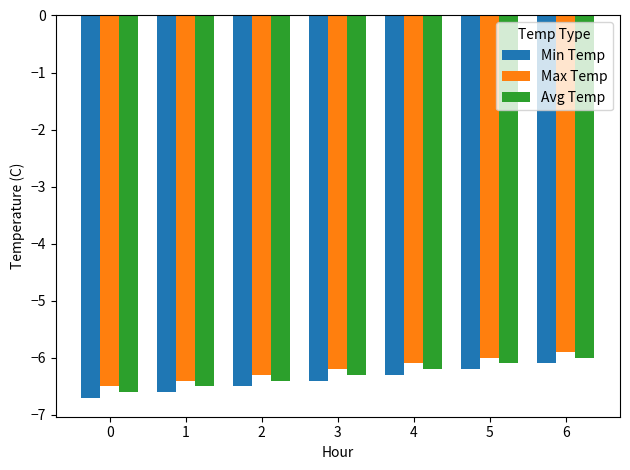

Does the chart contain any negative values?

Yes